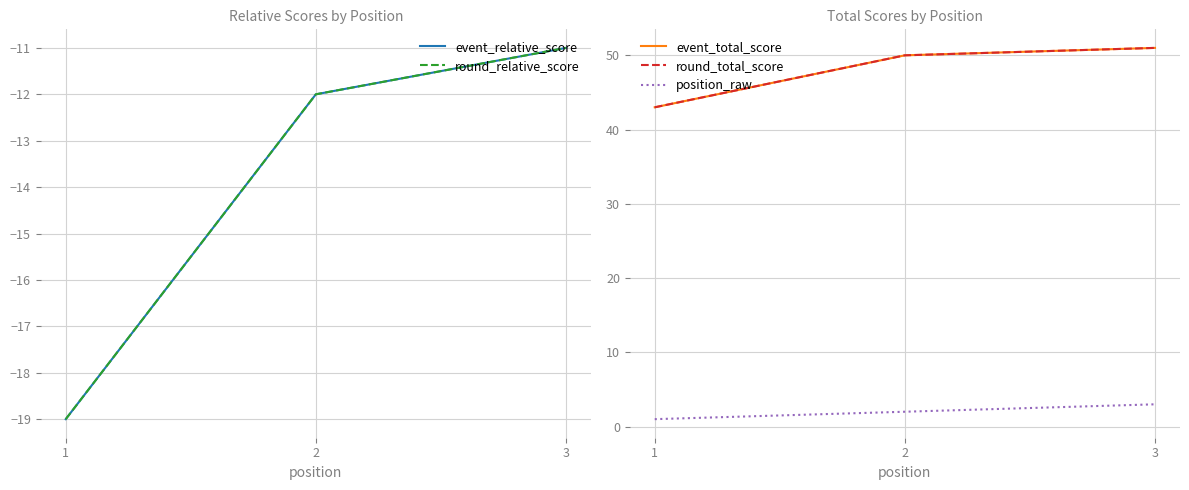

Count the number of categories in the chart.

3